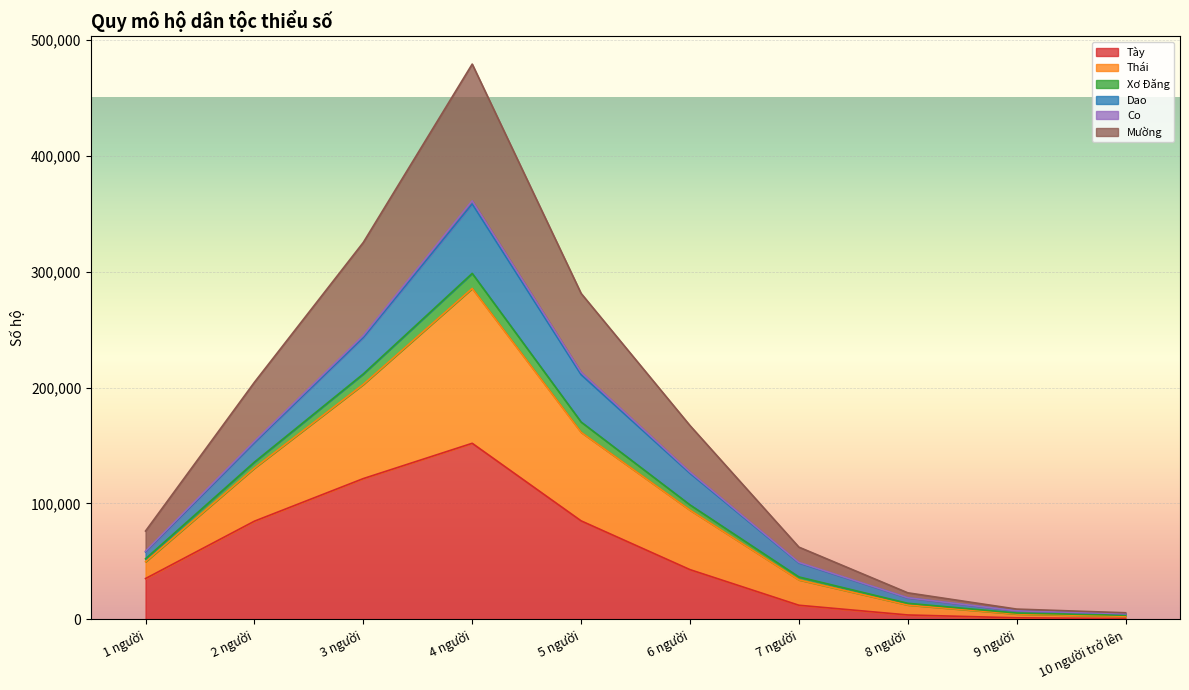

What is the maximum value for Tày?

151933